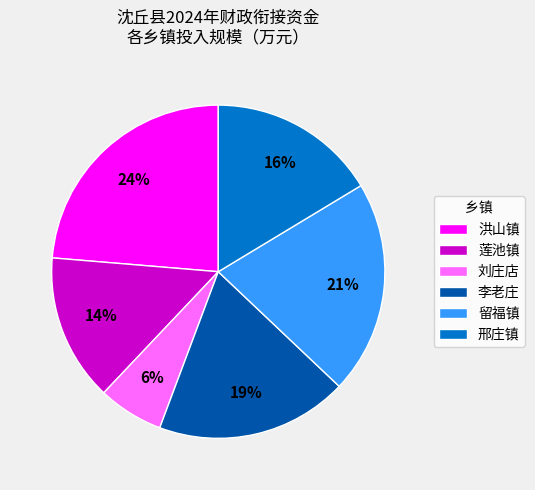

Is it true that 洪山镇 is 24% of the pie?

True